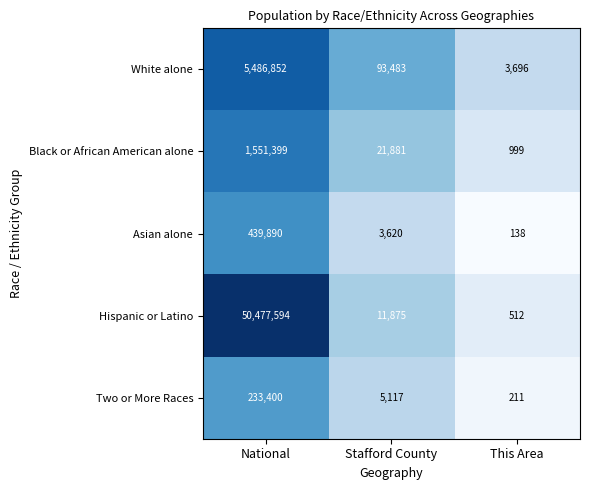

Which category has the highest value in the Black or African American alone series?

National